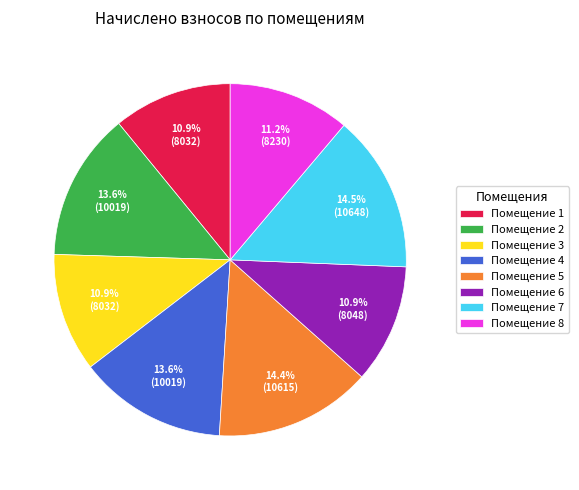

Is there a majority slice in this chart?

No